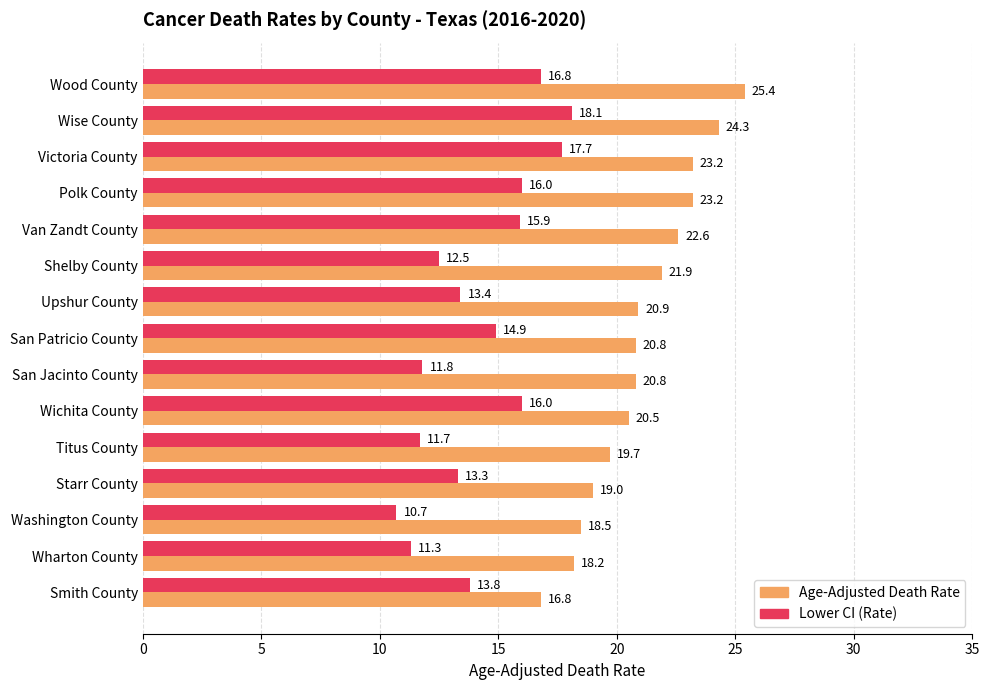

What is the smallest value displayed?

10.7